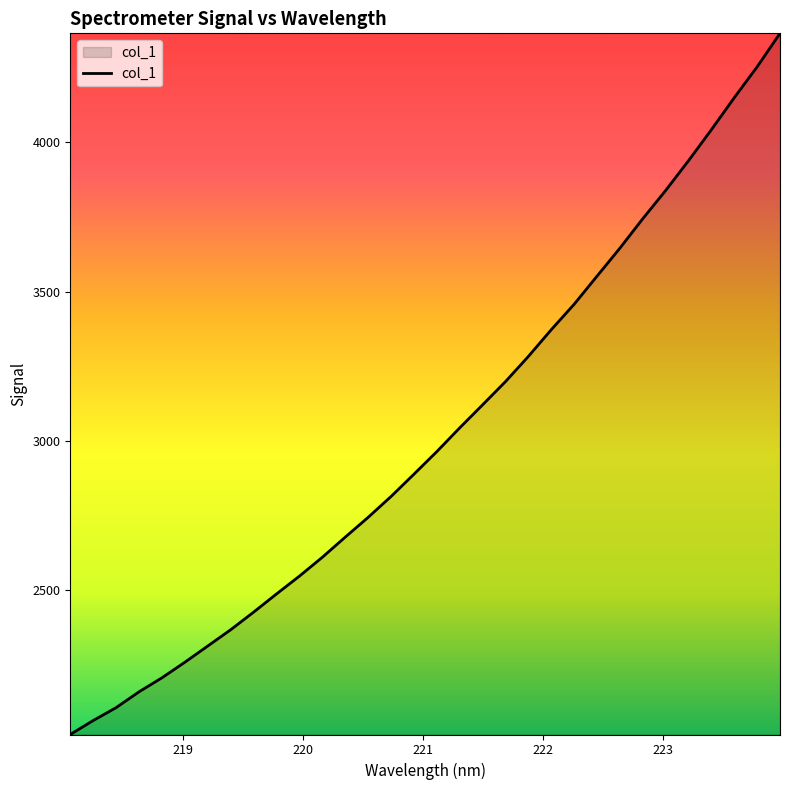

What is the difference between the maximum and minimum values?

2348.6